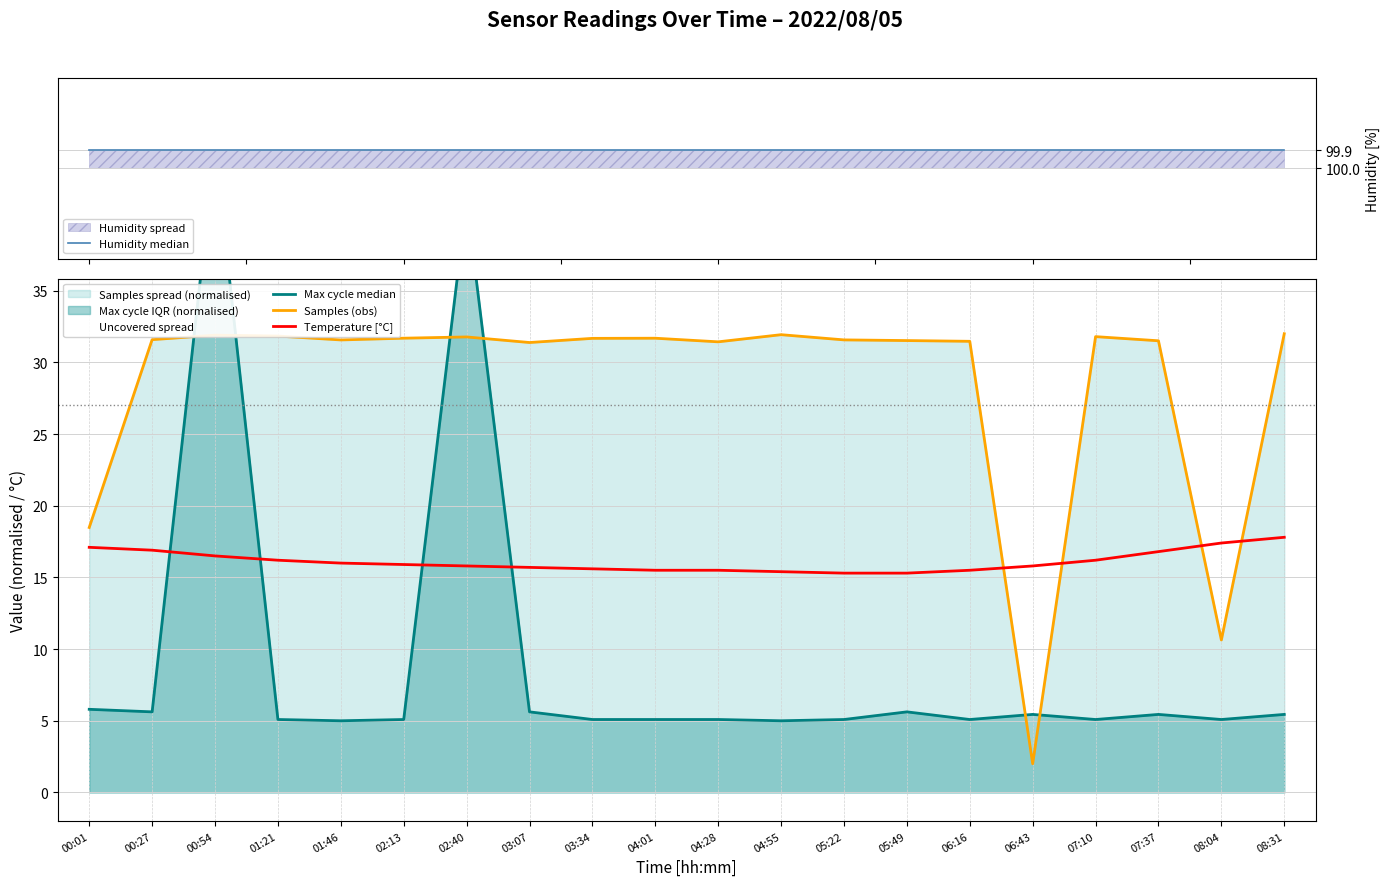

Does the chart display data point markers on the line(s)?

No